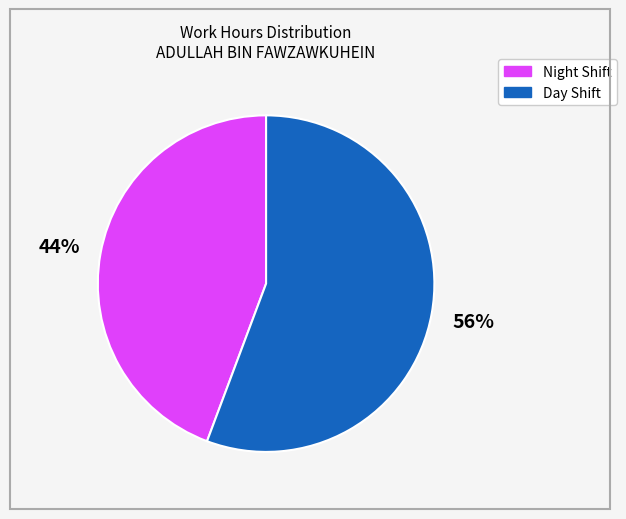

To the nearest percent, what is the average slice percentage?

50%